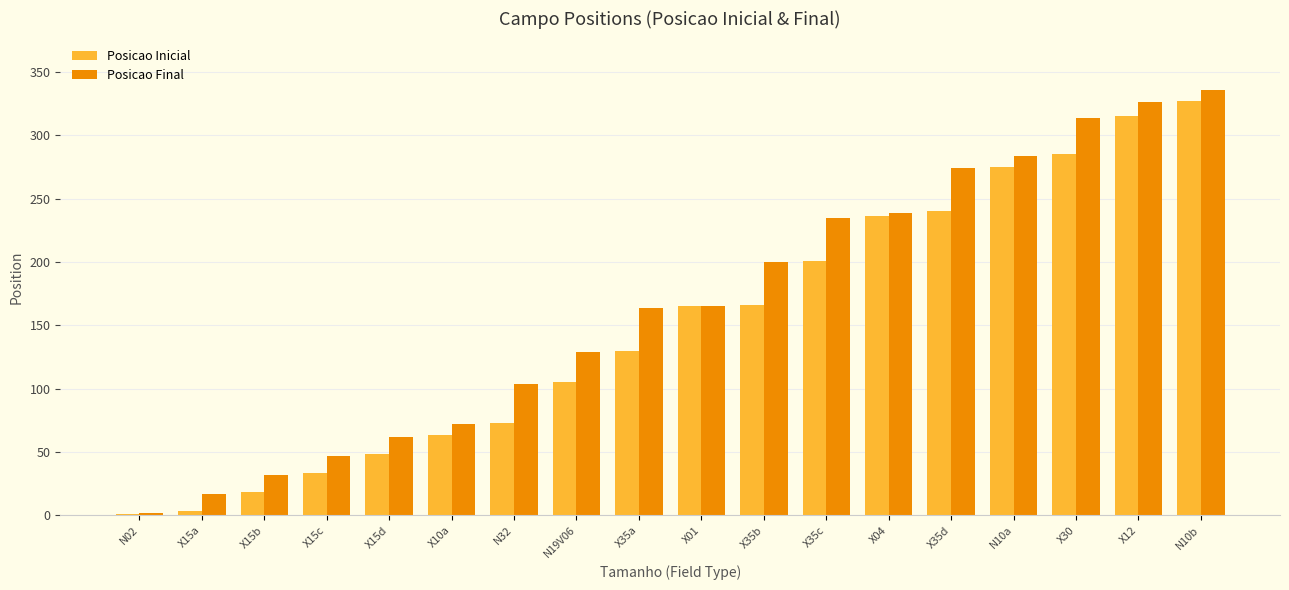

Which series has the largest total across all categories?

Posicao Final